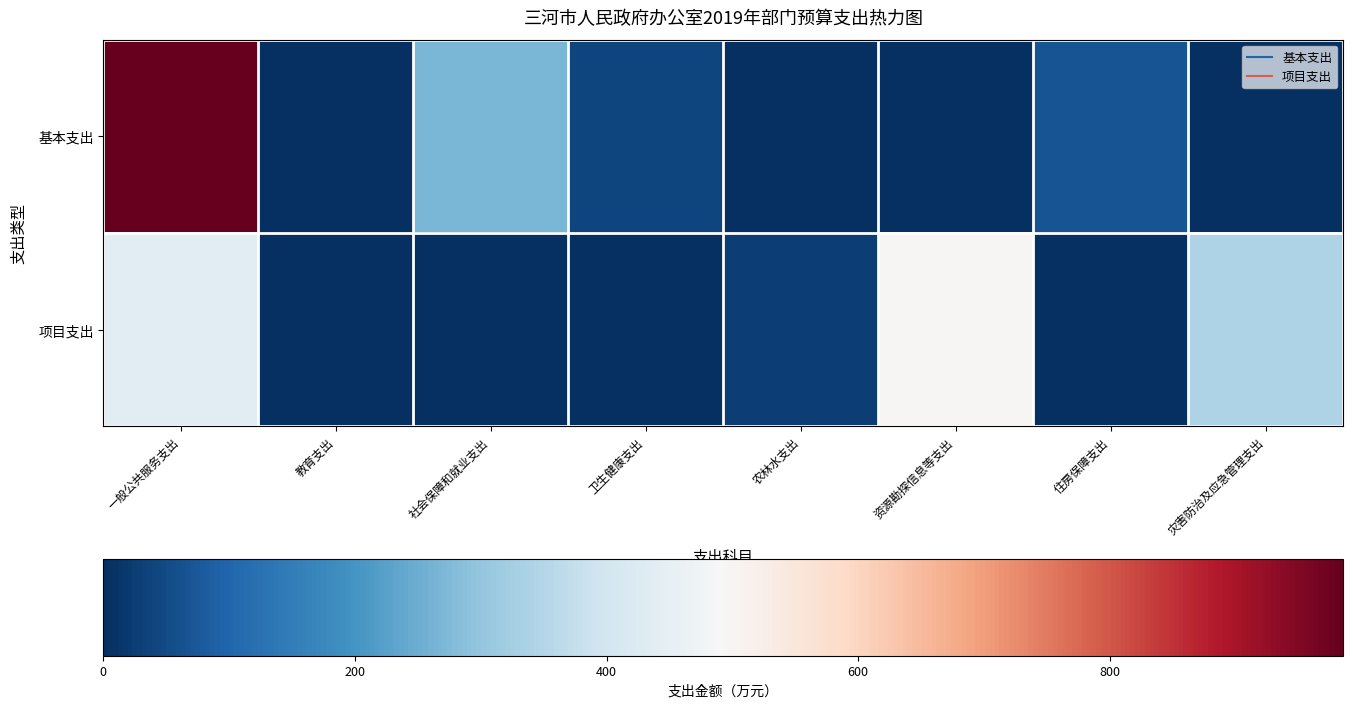

Rank the series by their average value, from highest to lowest.

基本支出, 项目支出